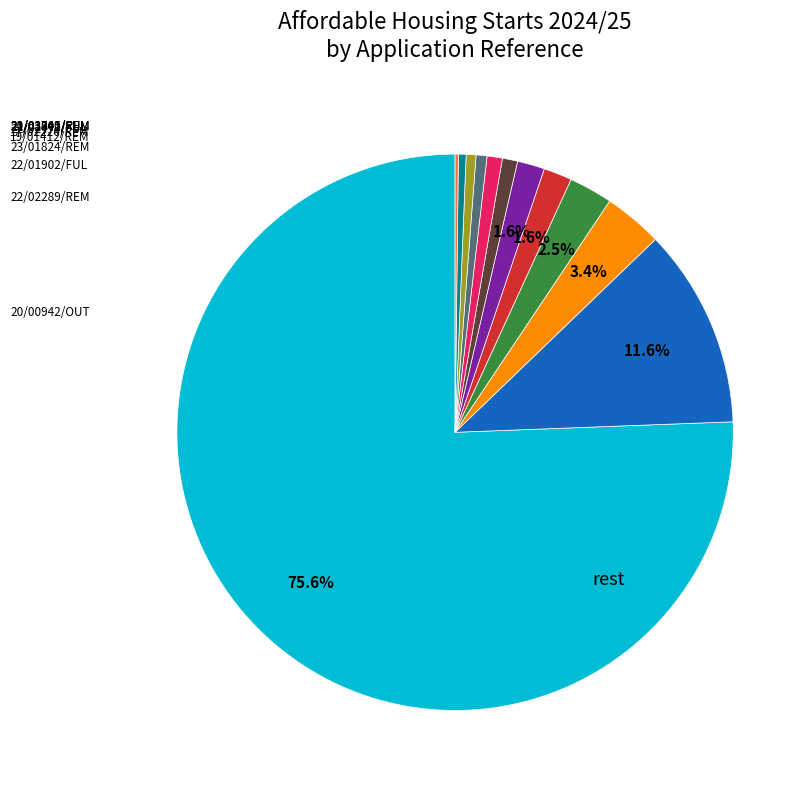

Does any single category account for the majority?

Yes